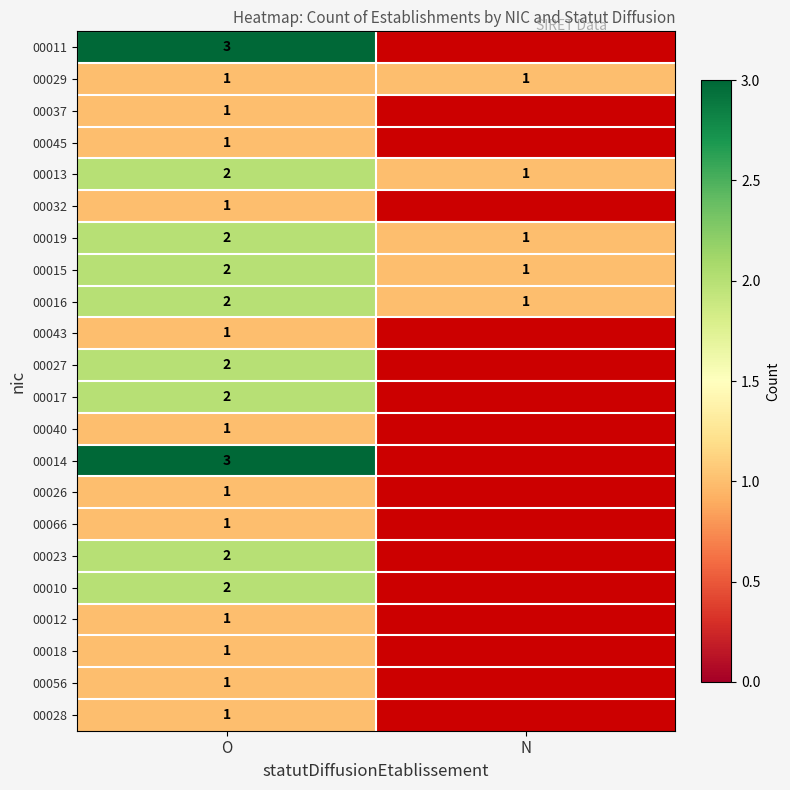

Is it true that 00023 equals 3 at O?

False